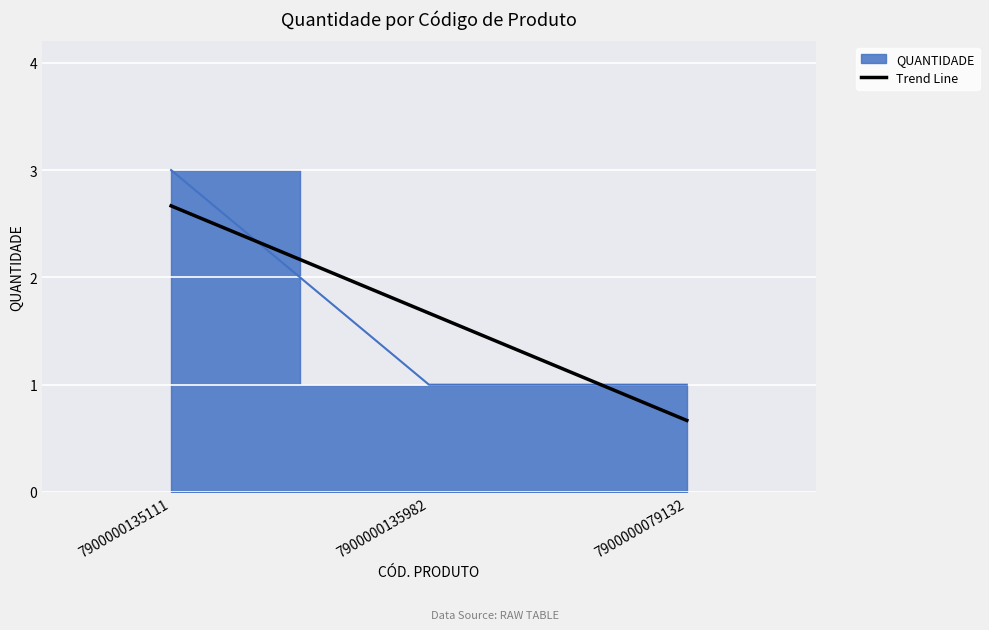

The value at 7900000135111 is 2.7. True or false?

True